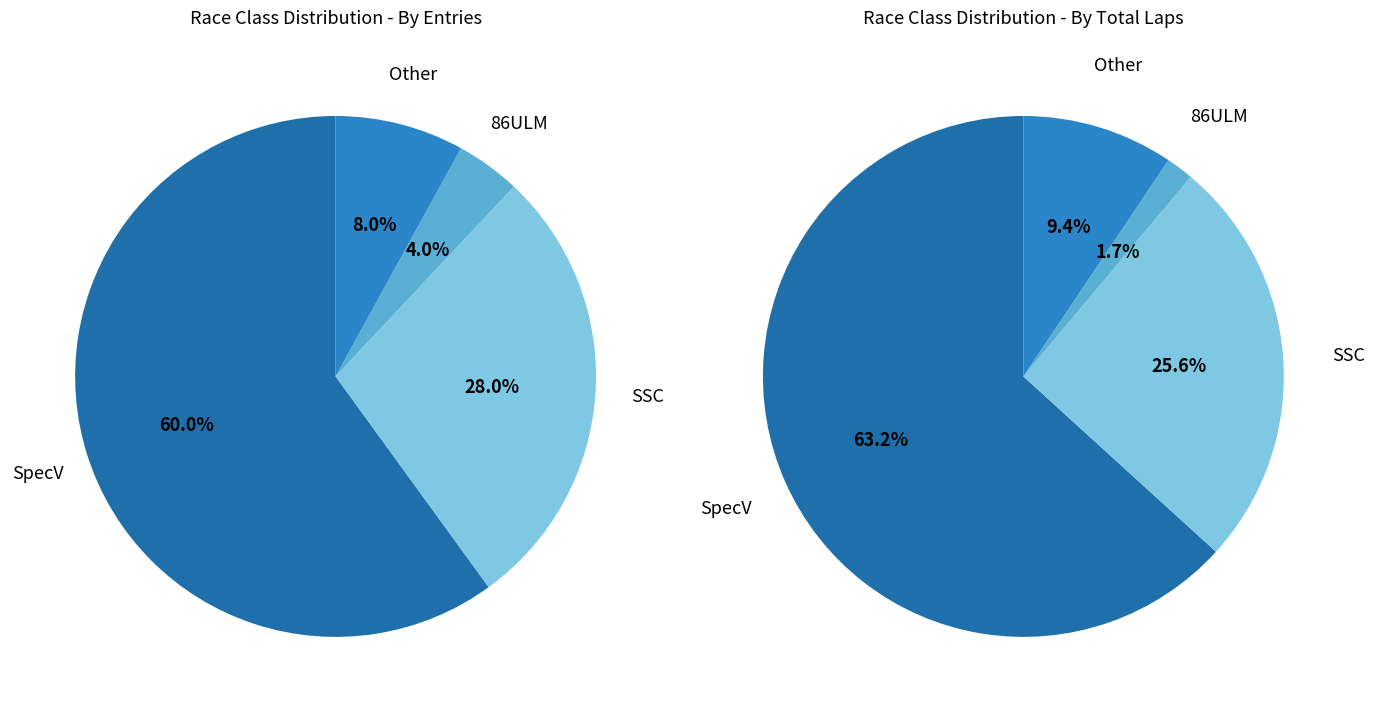

To the nearest percent, what is the average slice percentage?

25%